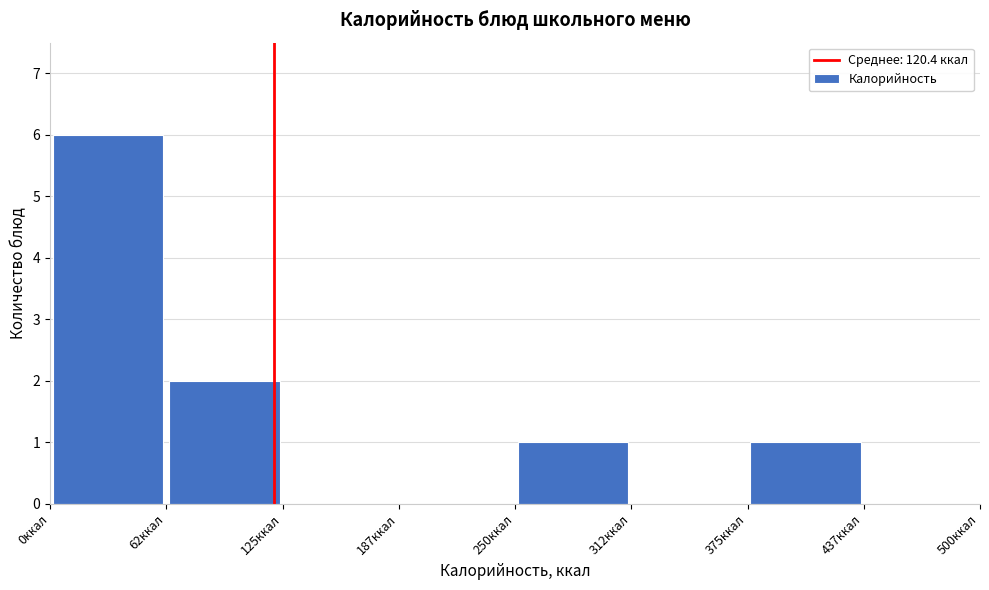

Over which range of the x-axis is the bar tallest?

0 to 60